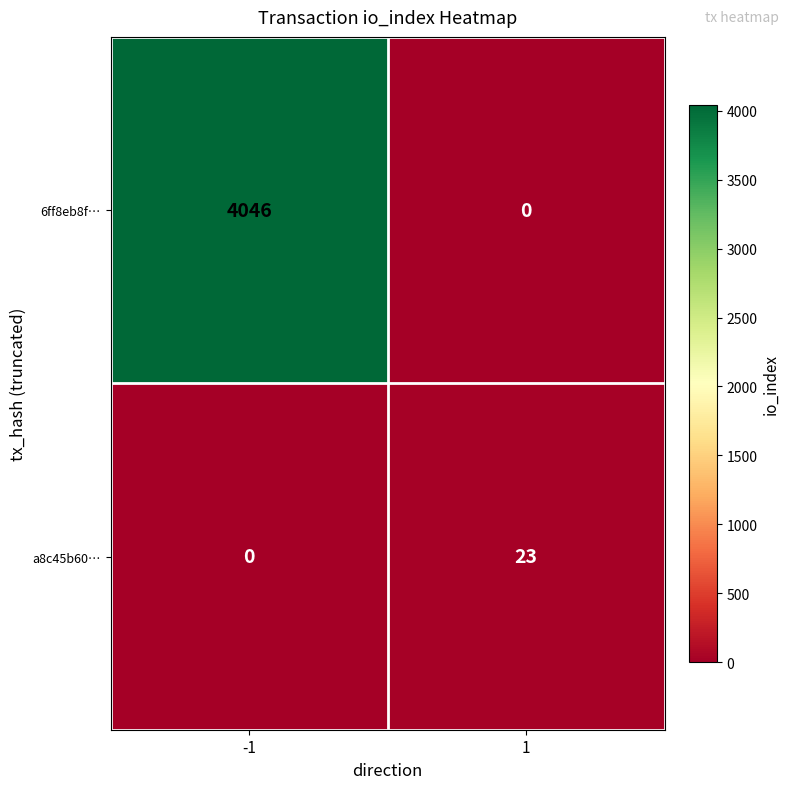

How many series are shown in this chart?

2